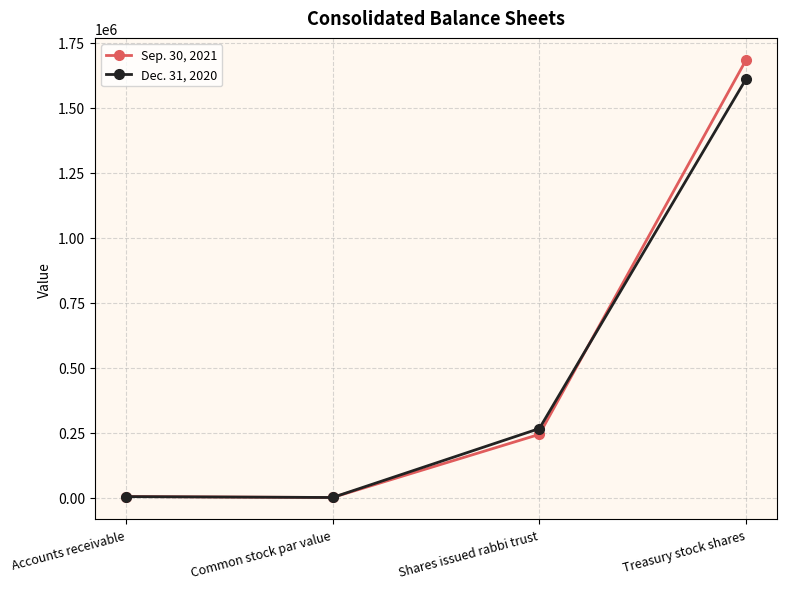

What position from the right is Treasury stock shares?

1